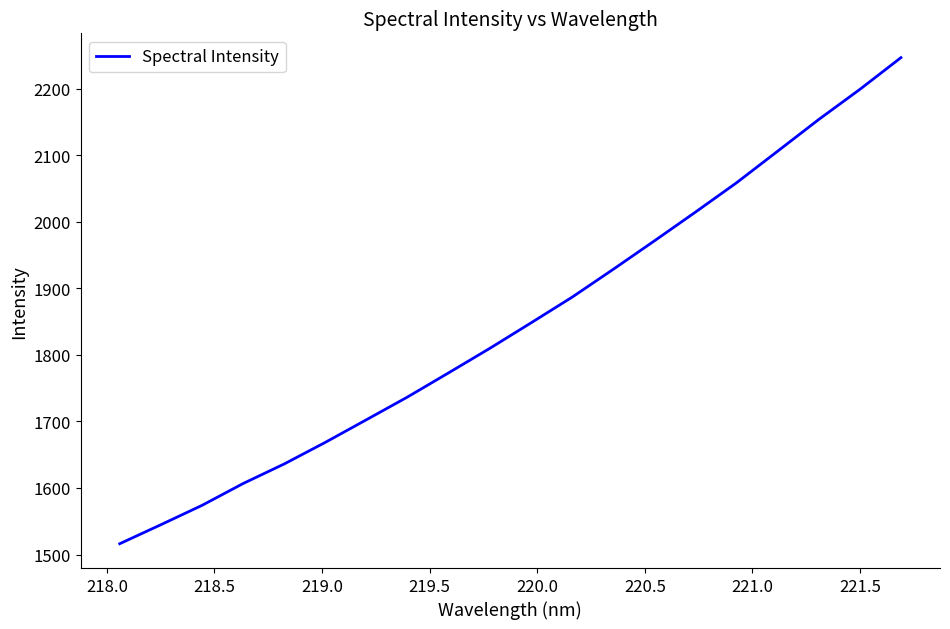

How many distinct data groups are displayed?

1